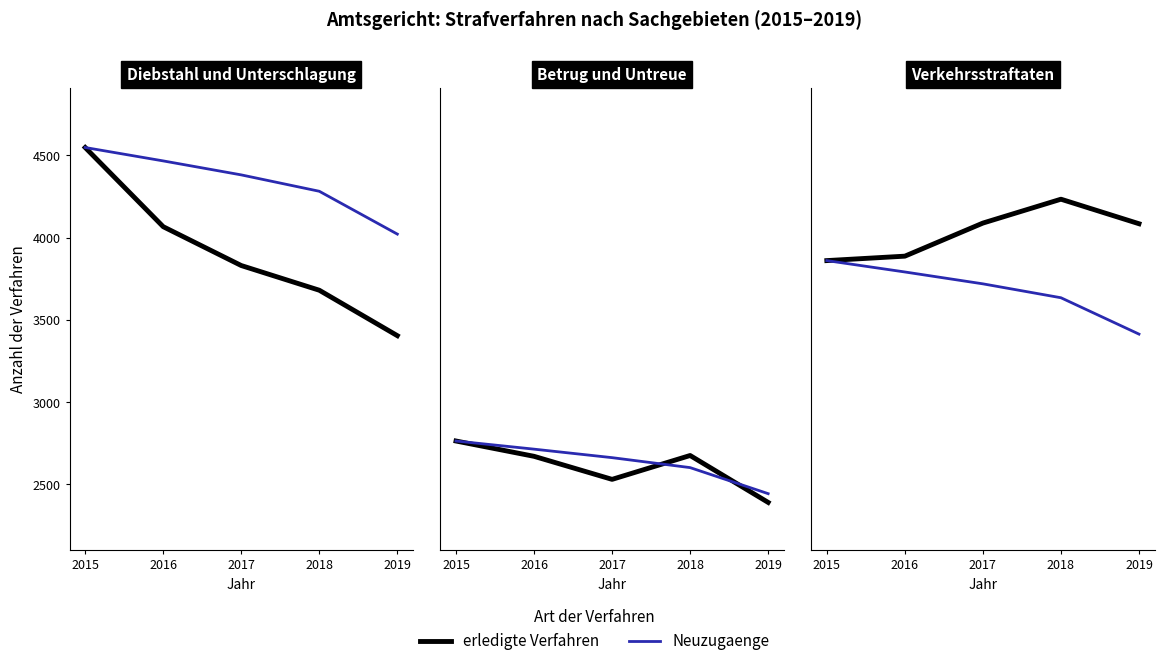

True or false: Neuzugaenge and erledigte Verfahren intersect in this chart.

False